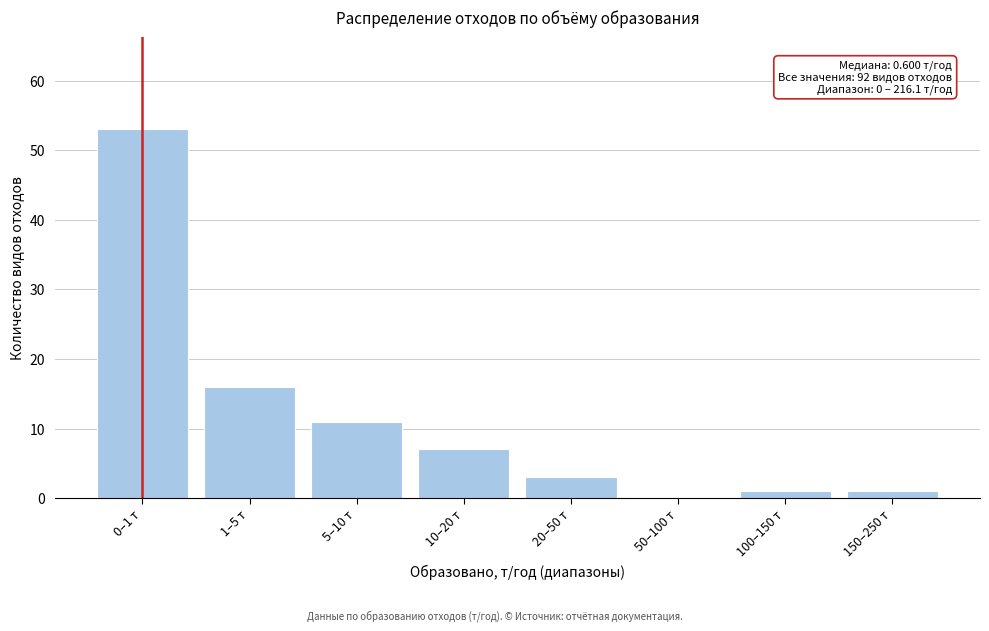

Reading left to right, extract all data points from this chart.

0–1 т=53	1–5 т=16	5–10 т=11	10–20 т=7	20–50 т=3	50–100 т=0	100–150 т=1	150–250 т=1